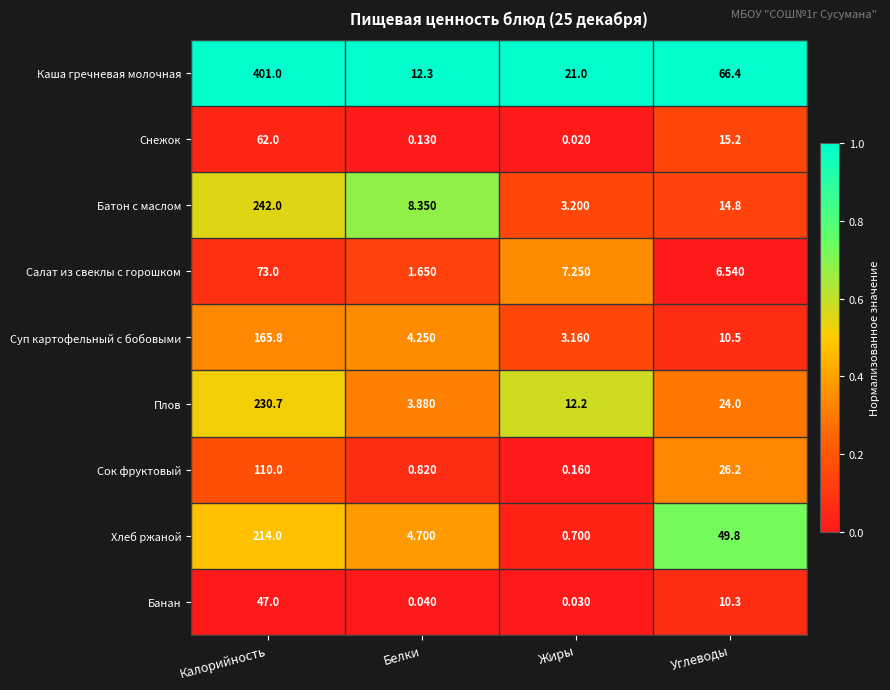

Where does the Сок фруктовый series first go above 26?

Калорийность